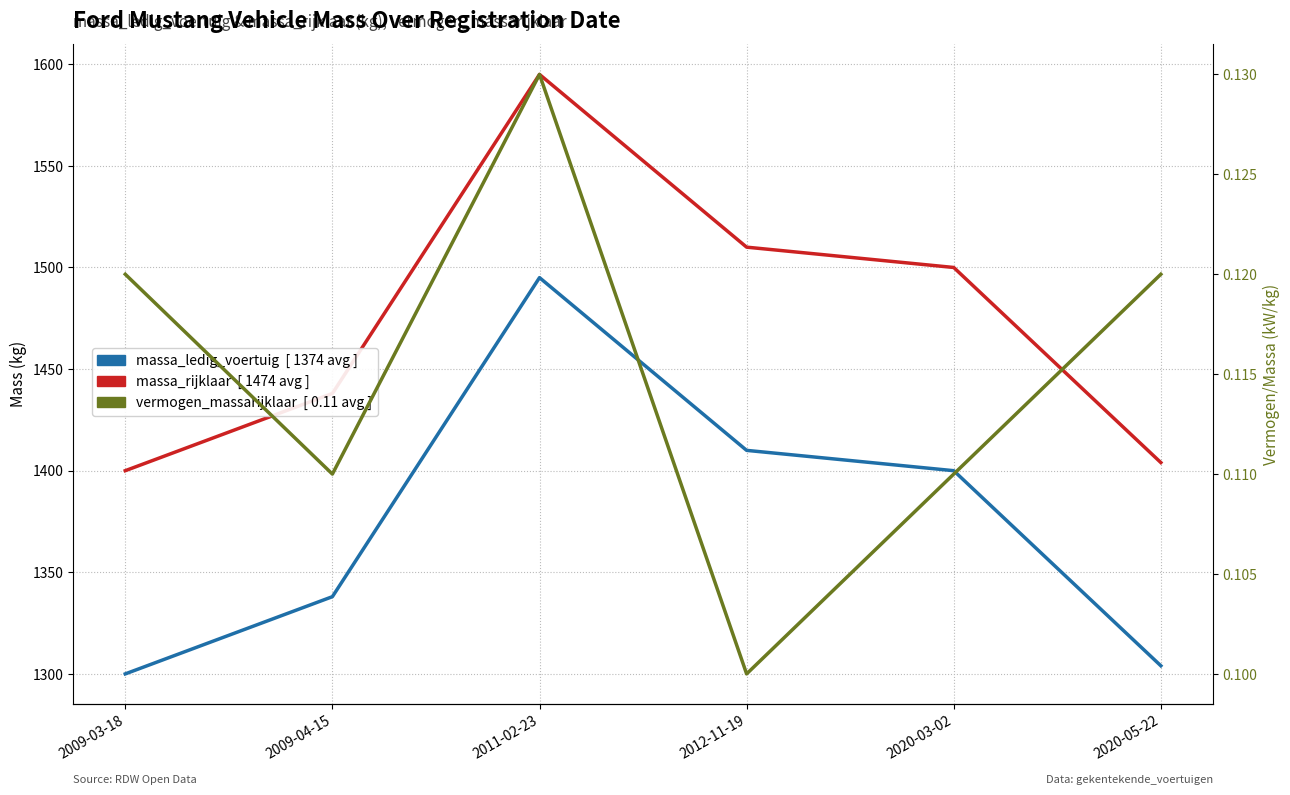

What is the value of the vermogen_massarijklaar point at the 5th from the left?

0.1